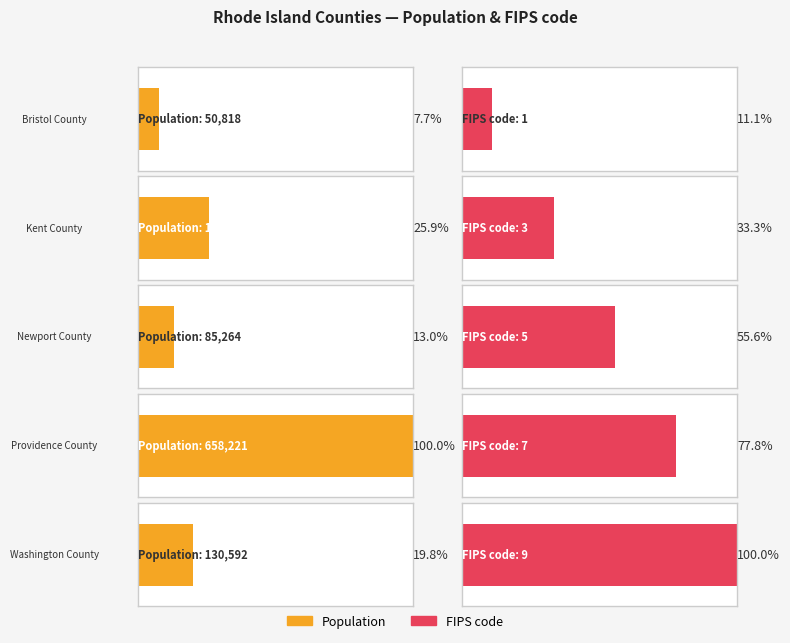

What is the label of the 2nd bar from the left?

1750